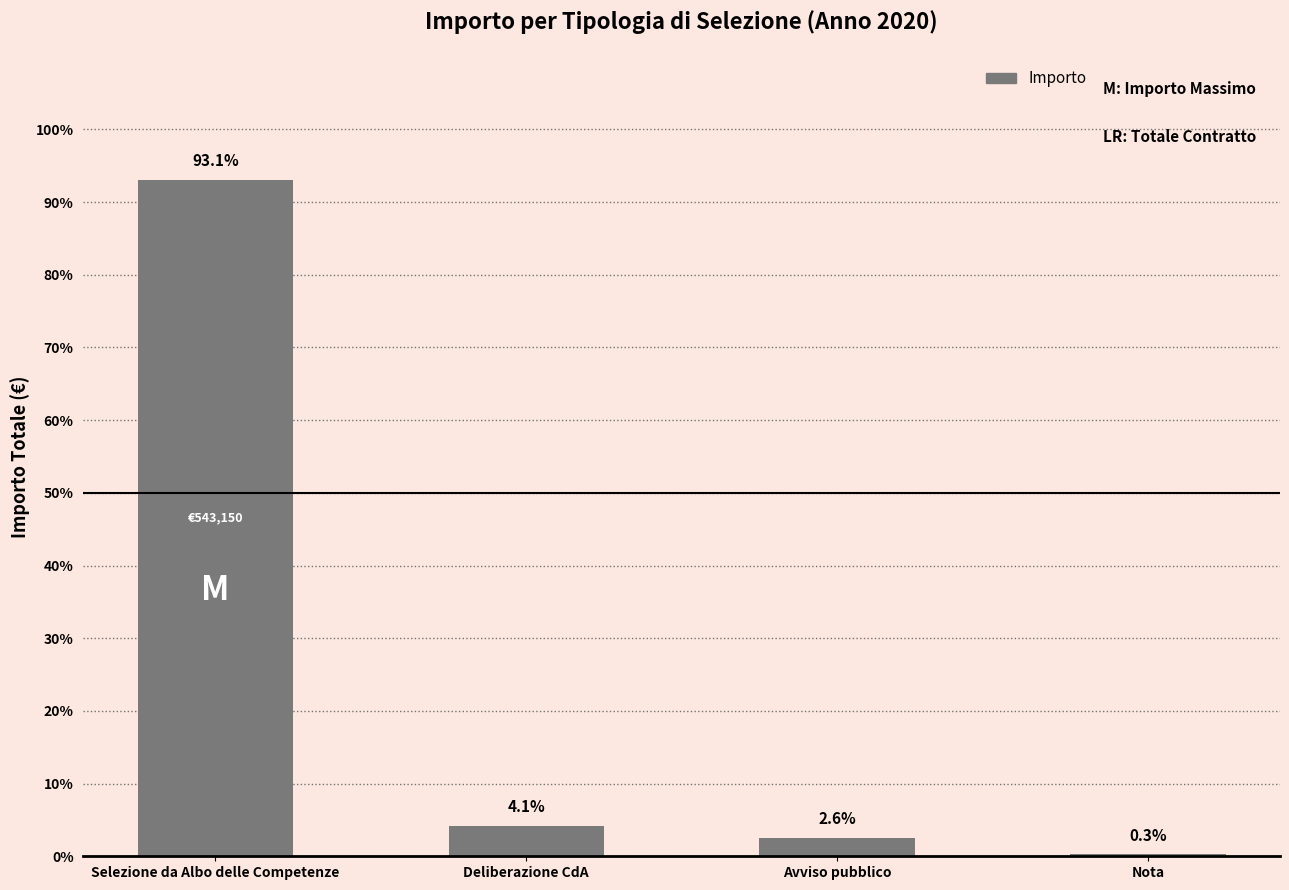

The value at Nota is 0.3. True or false?

True